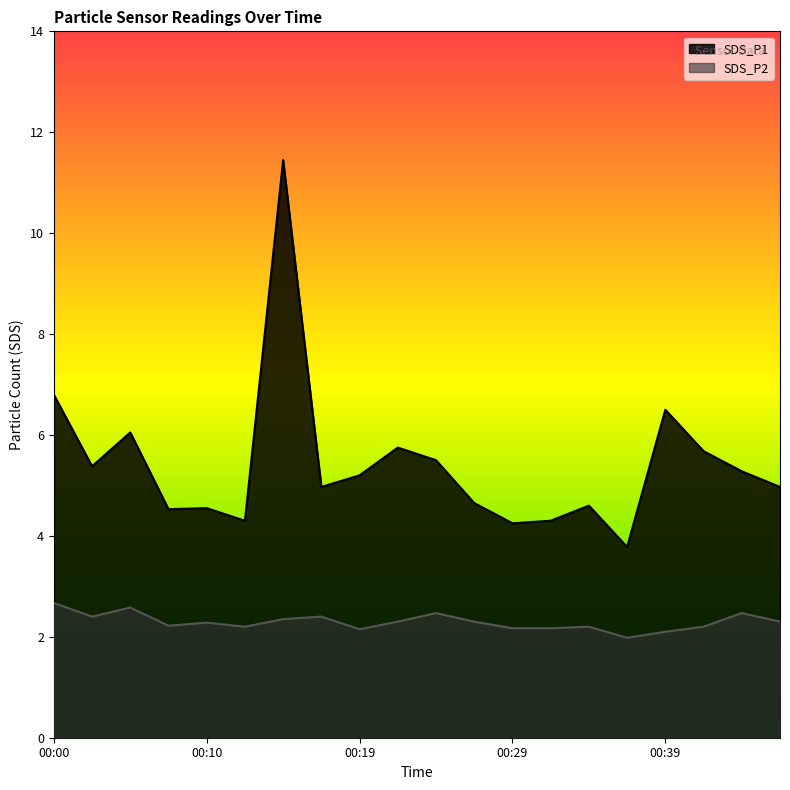

At which category does SDS_P2 reach its first local valley?

00:02